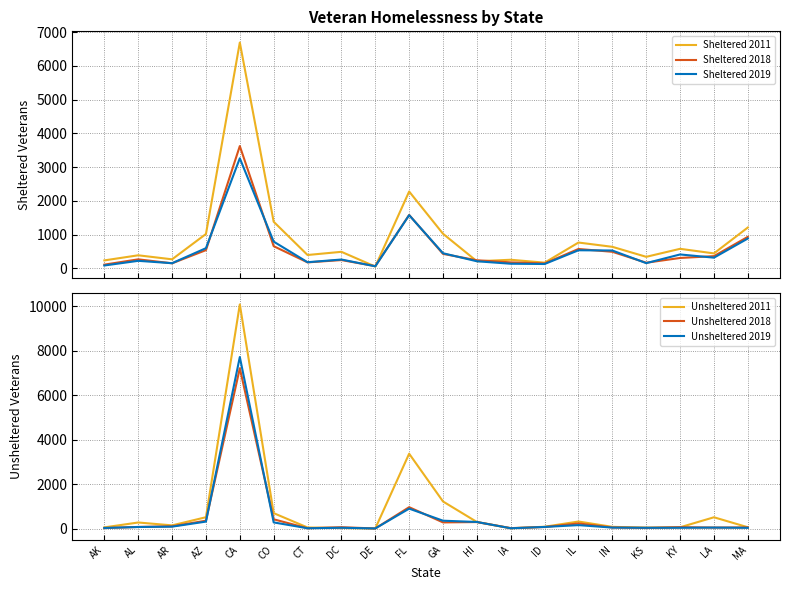

How many distinct data groups are displayed?

6